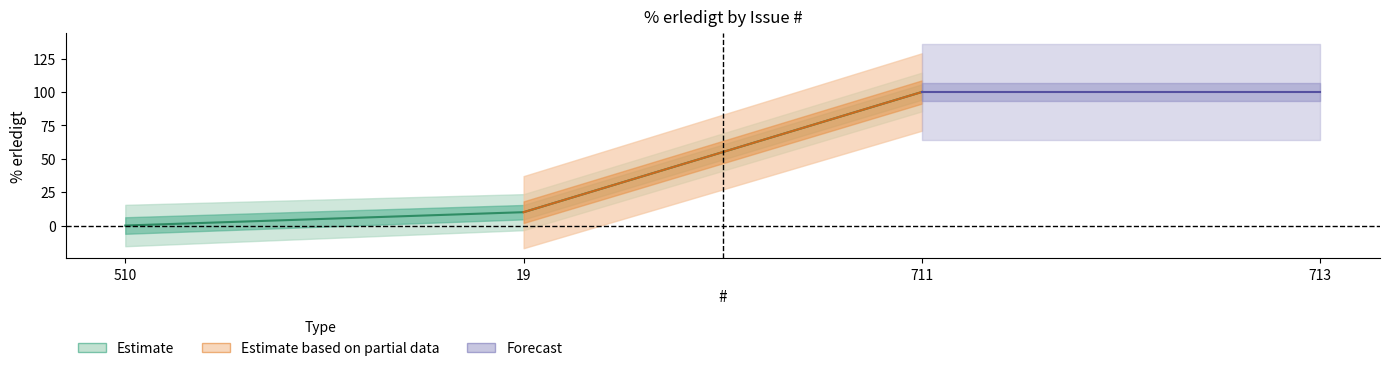

Which has a higher value, 19 or 713?

713